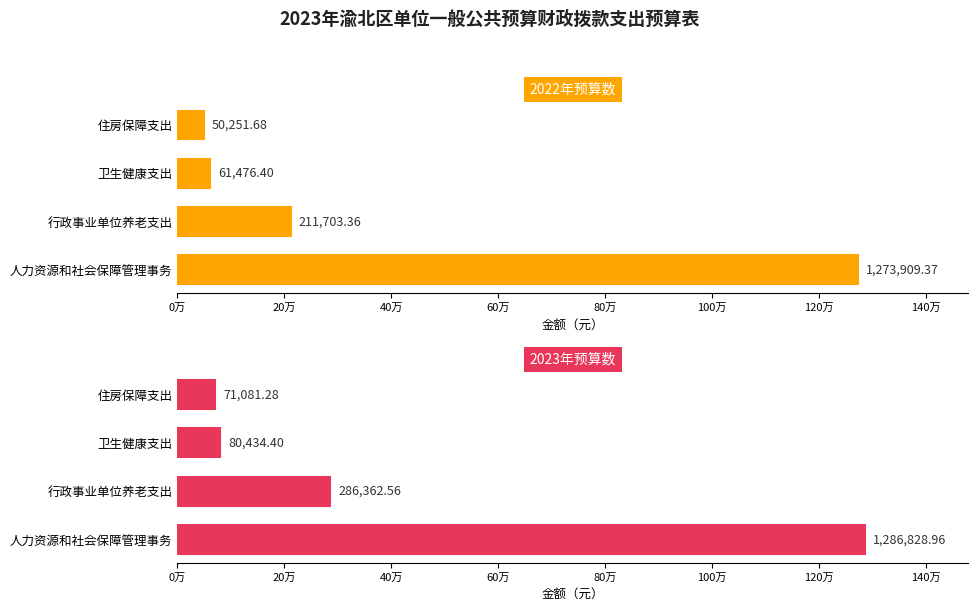

Which series has the largest range (max minus min)?

2022年预算数